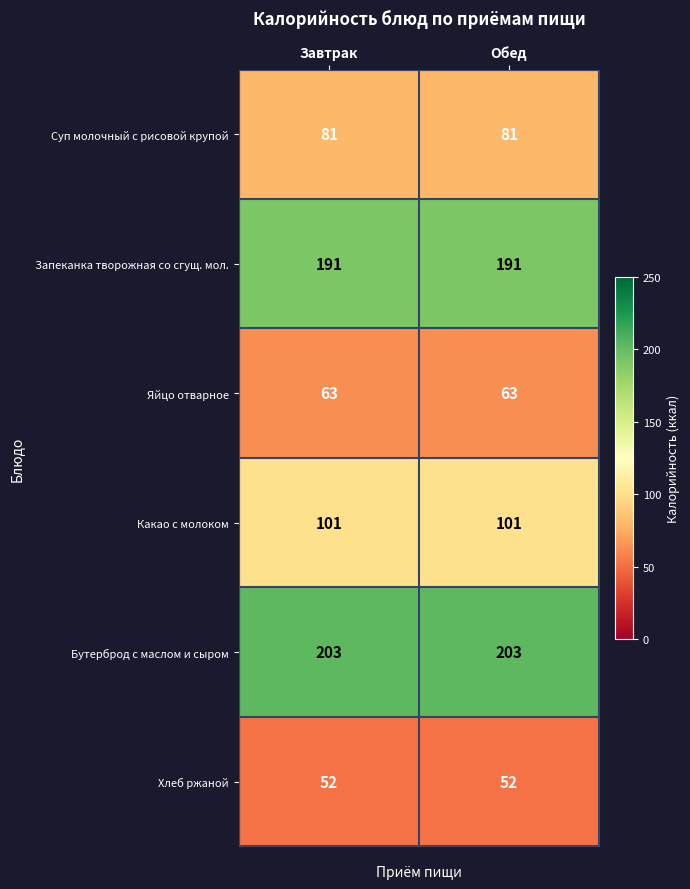

What is the greatest value displayed?

203